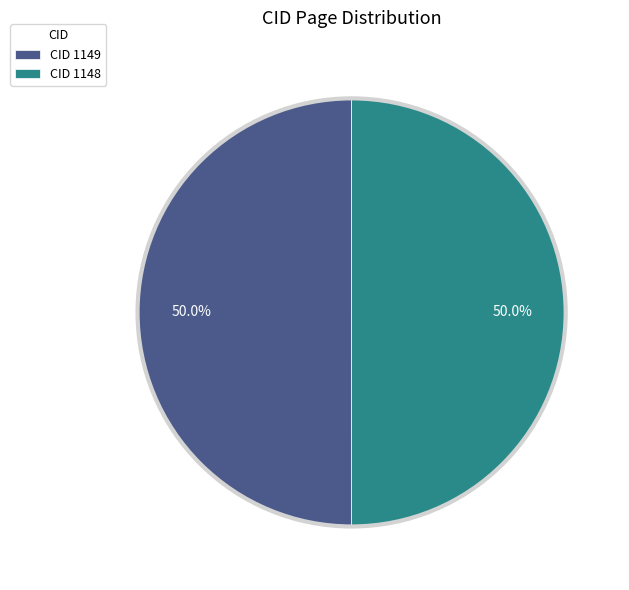

Approximately how many times larger is the value at CID 1148 compared to CID 1149?

1.0